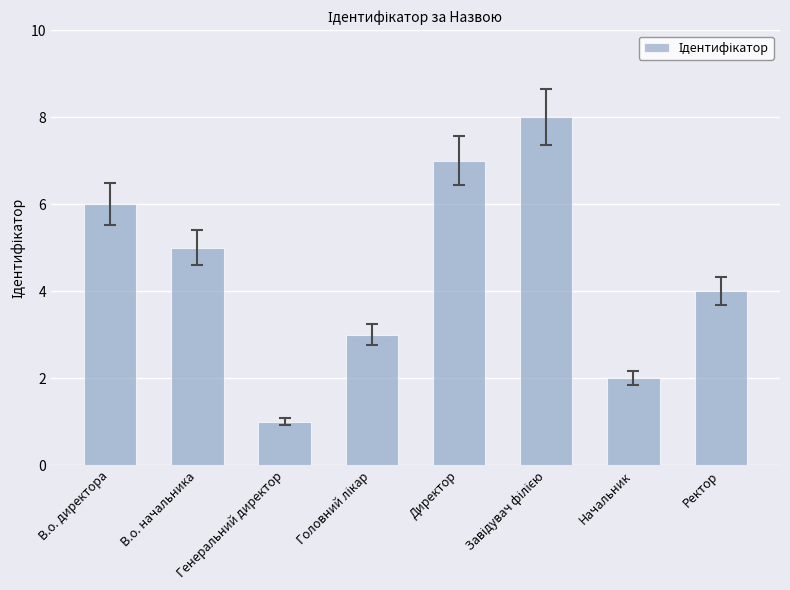

What is the difference between the second highest and second lowest values?

5